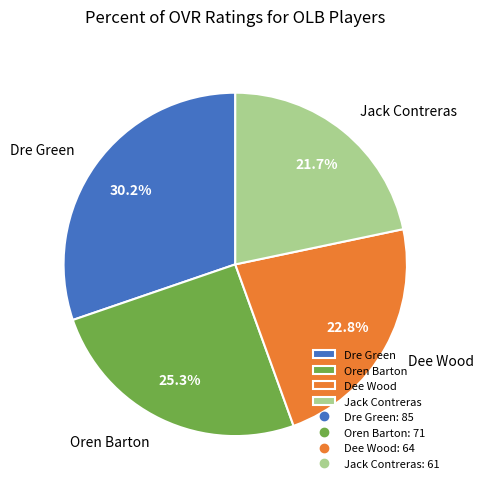

What is the ratio of the value at Dee Wood to the value at Oren Barton?

0.9